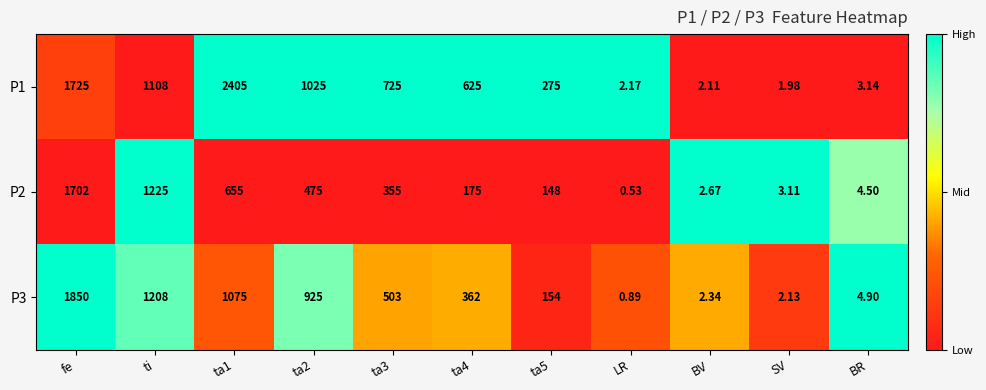

At which label does P2 first exceed 175?

fe